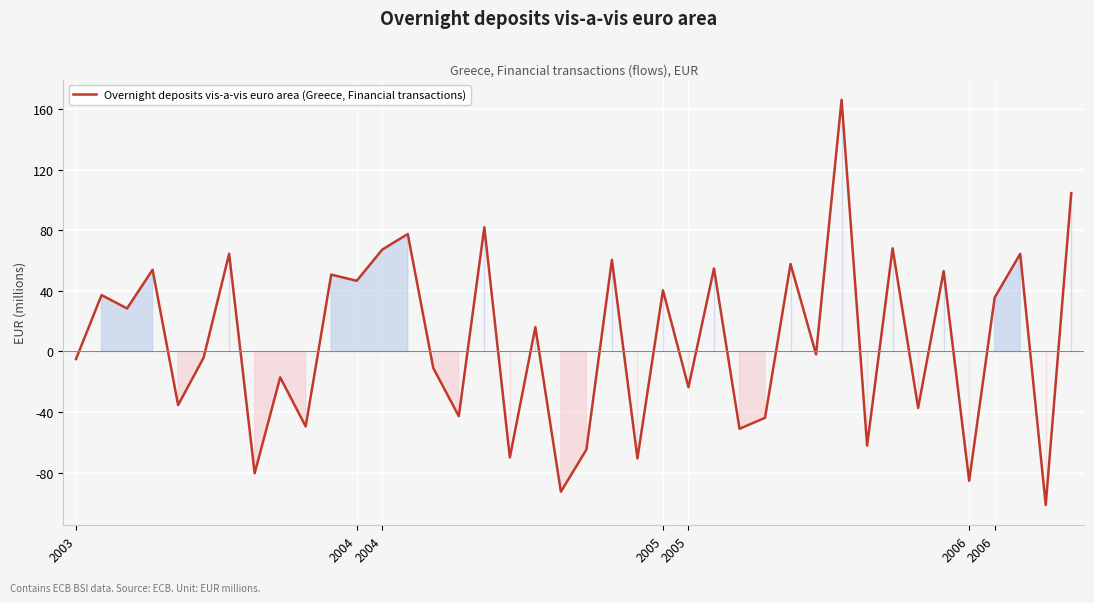

What is the maximum value shown in the chart?

166.1